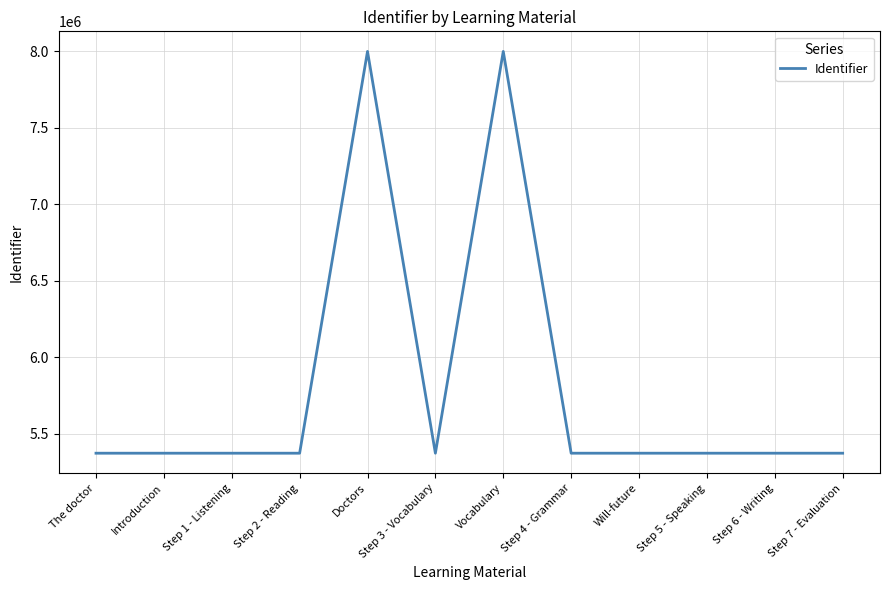

Is it true that the value at Step 1 - Listening is 1449602?

False